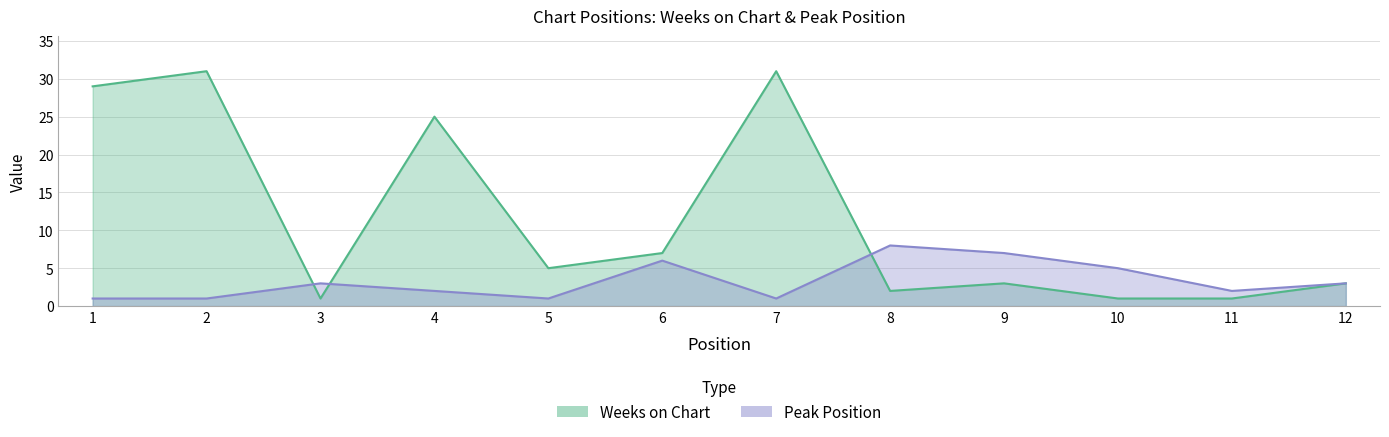

Rank the categories by Peak Position value from lowest to highest.

1, 2, 5, 7, 4, 11, 3, 12, 10, 6, 9, 8